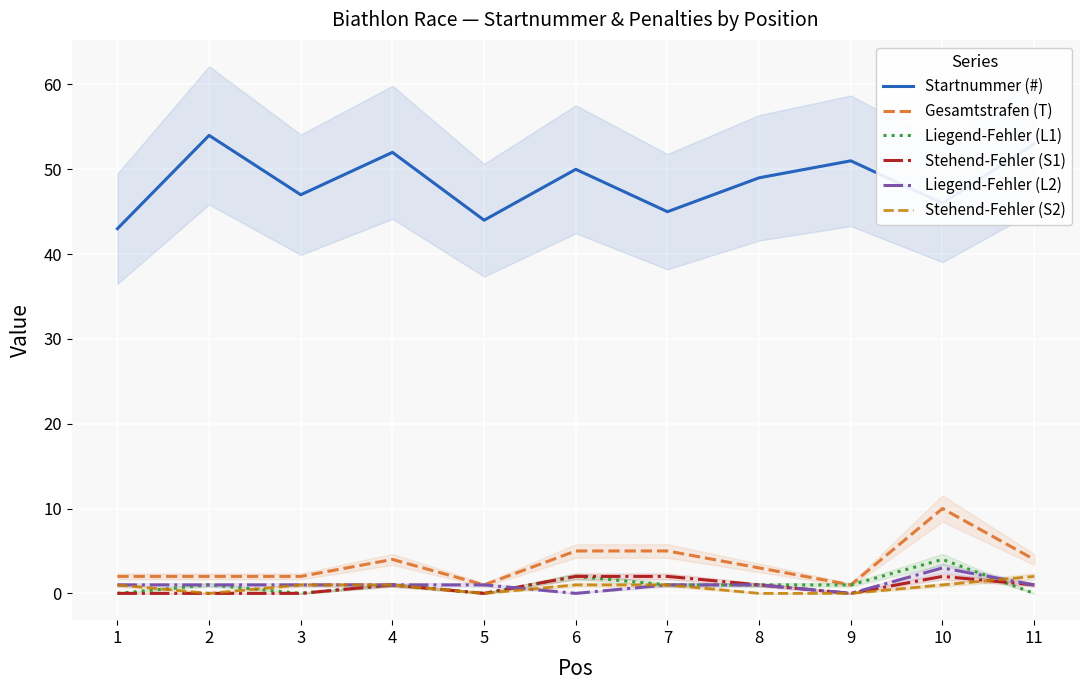

True or false: Stehend-Fehler (S1) and Startnummer (#) cross at least once.

False